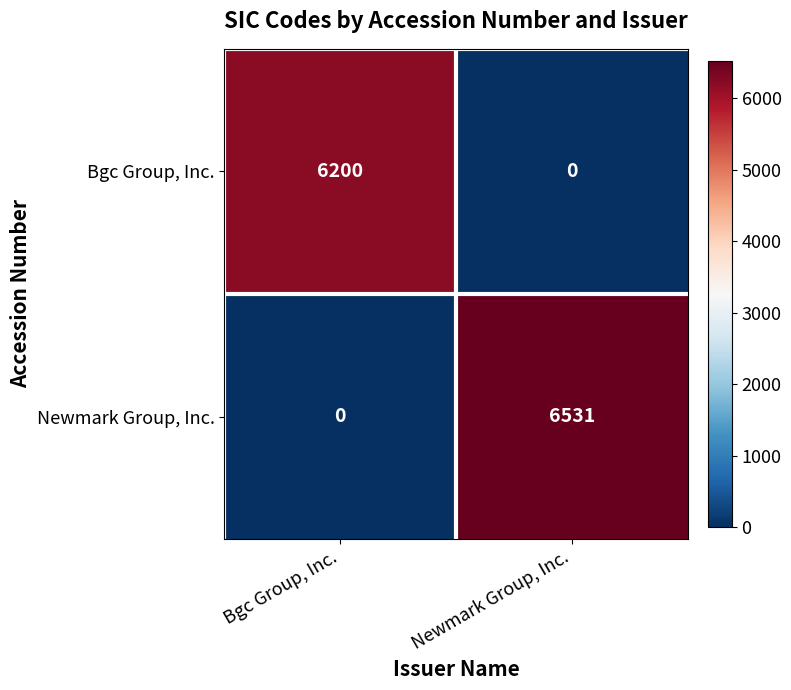

At which category is the sum across all series the highest?

Newmark Group, Inc.